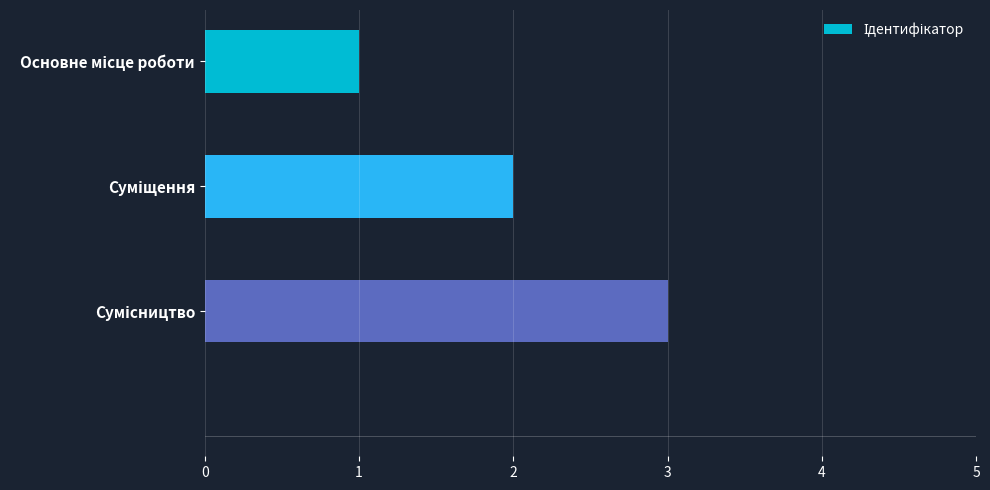

What is the maximum value shown in the chart?

3